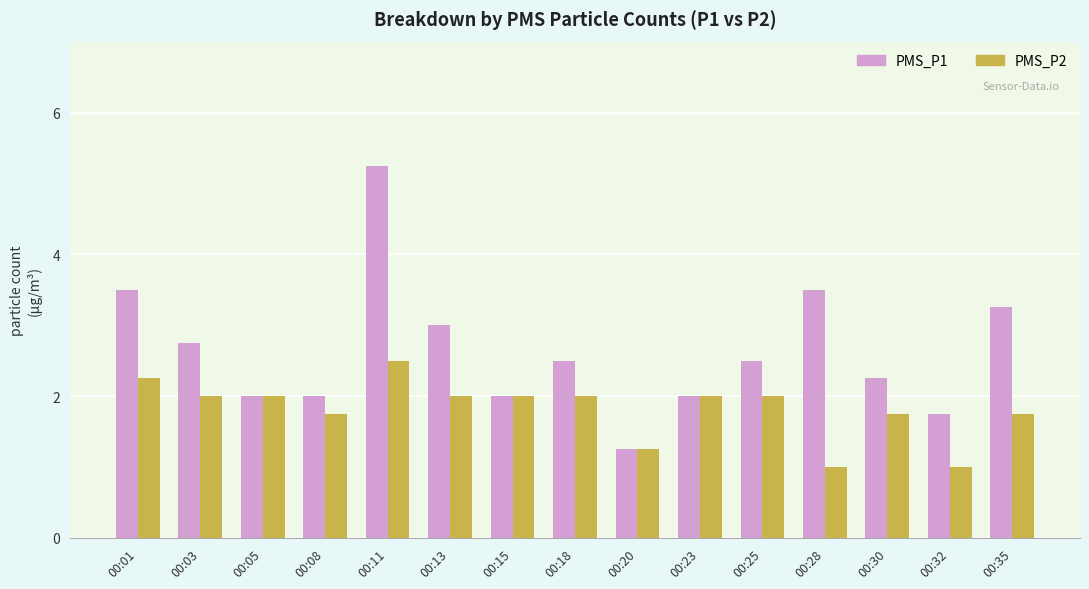

Is the value of PMS_P2 at 00:25 greater than the value of PMS_P1 at 00:13?

No